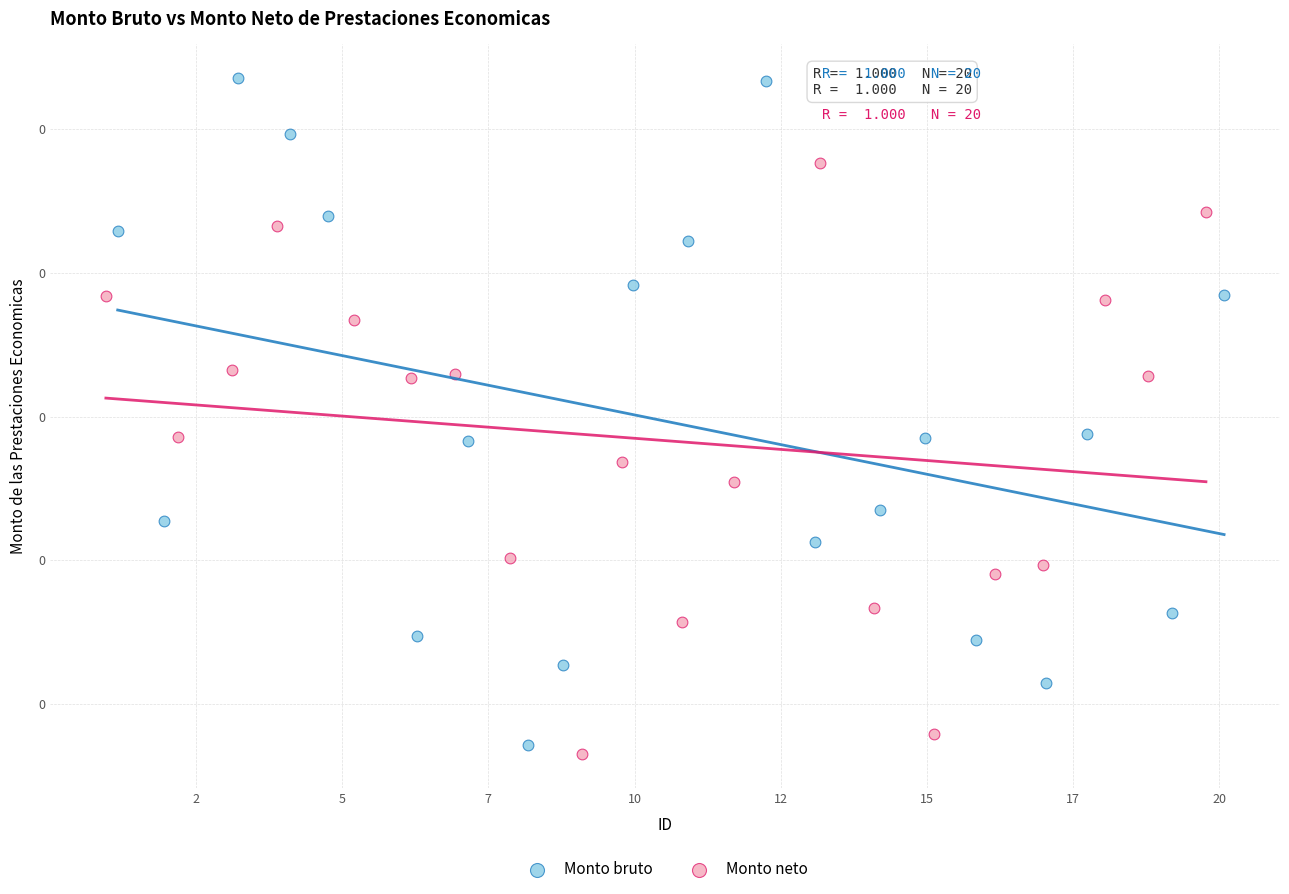

Which series contains the lowest Y value?

Monto neto